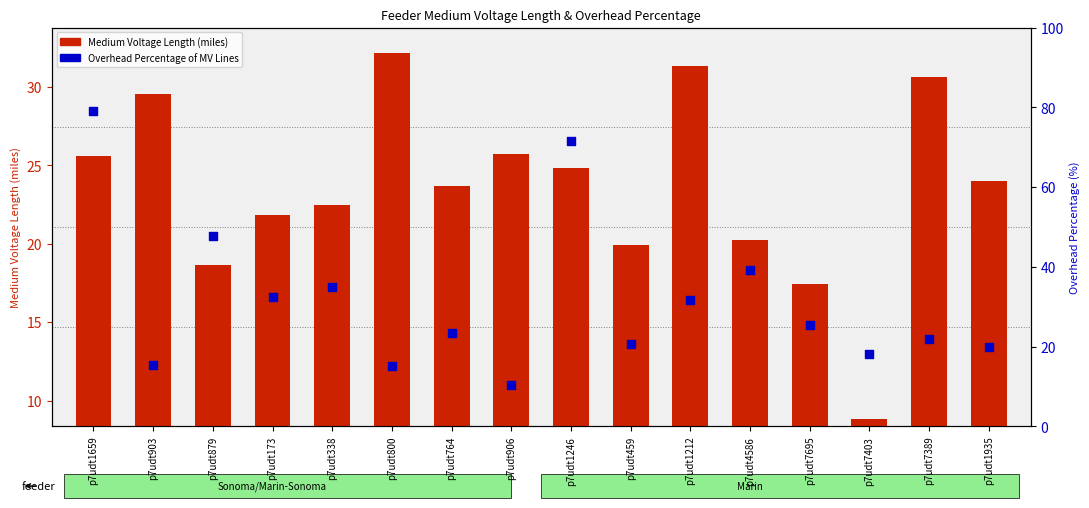

Which series has the largest total across all categories?

Overhead Percentage of MV Lines